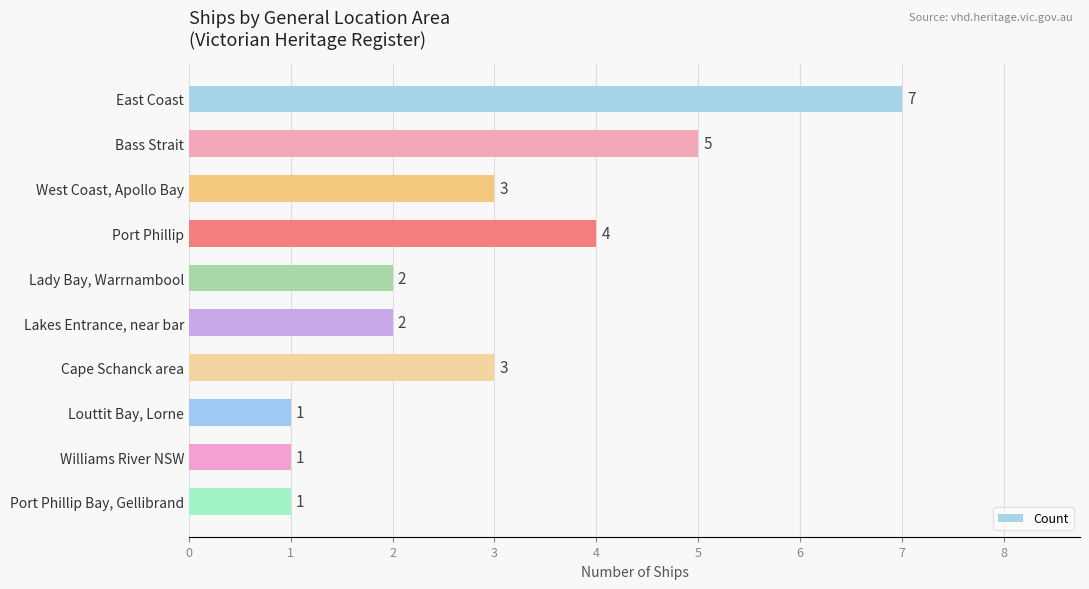

What is the sum of all values?

29